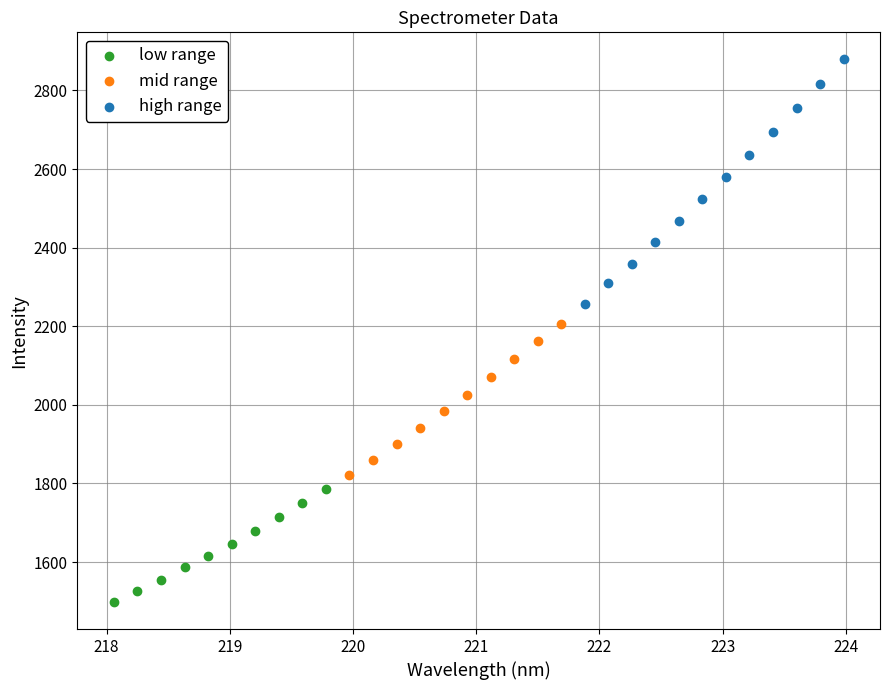

Which series has the widest spread of Y values?

high range